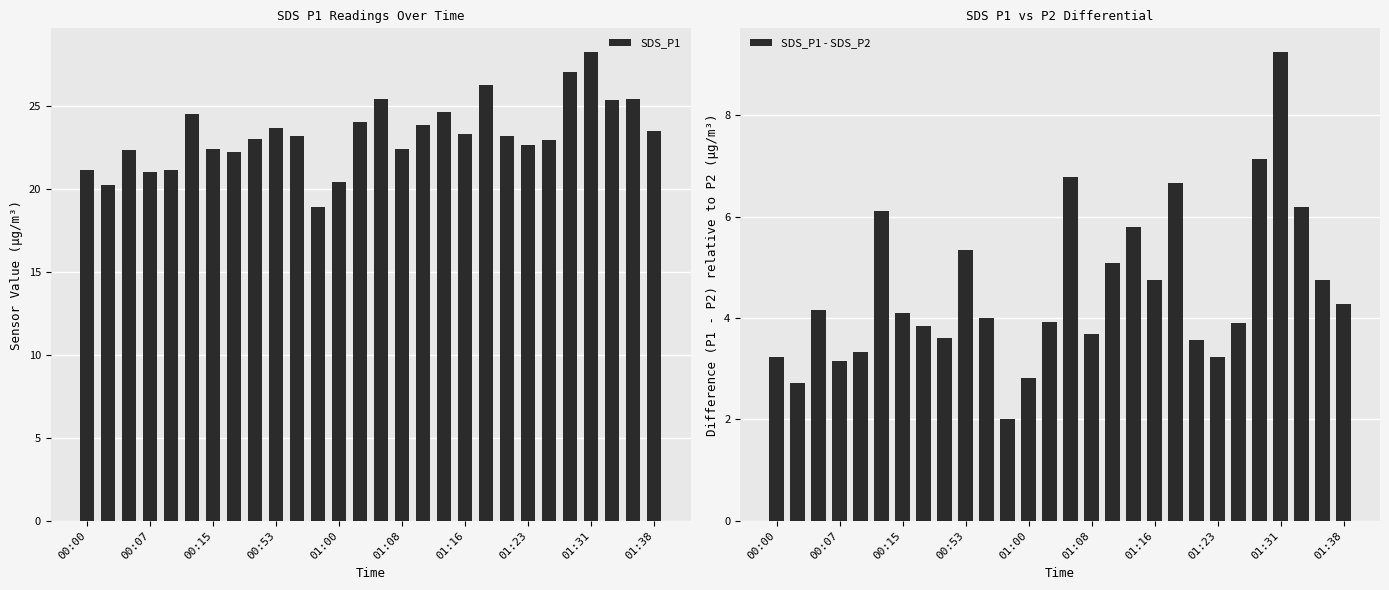

What is the minimum value for SDS_P1?

18.9